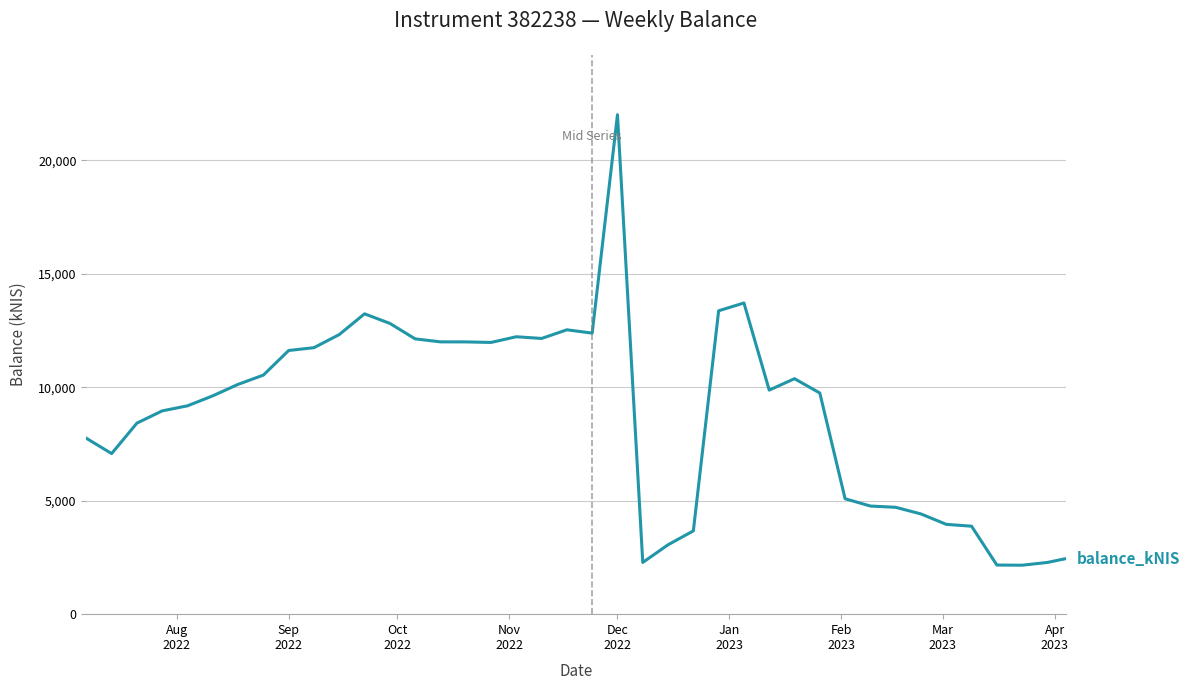

How many values are below 9870?

20